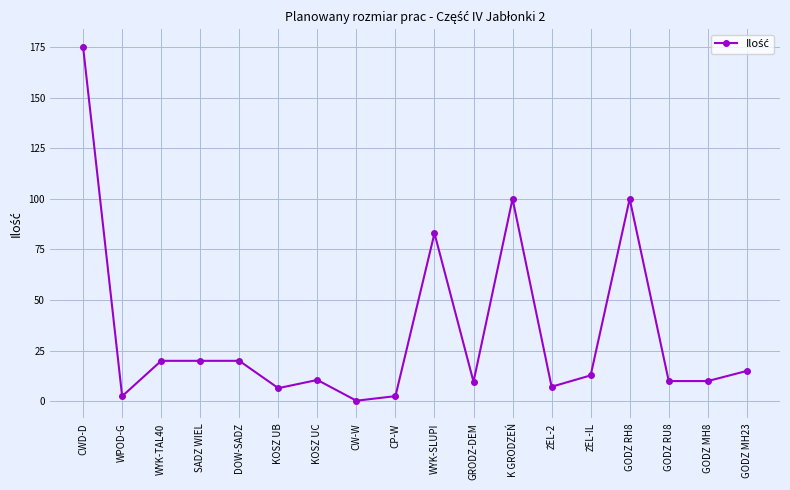

True or false: there are more than 0 points higher than both neighbors.

True